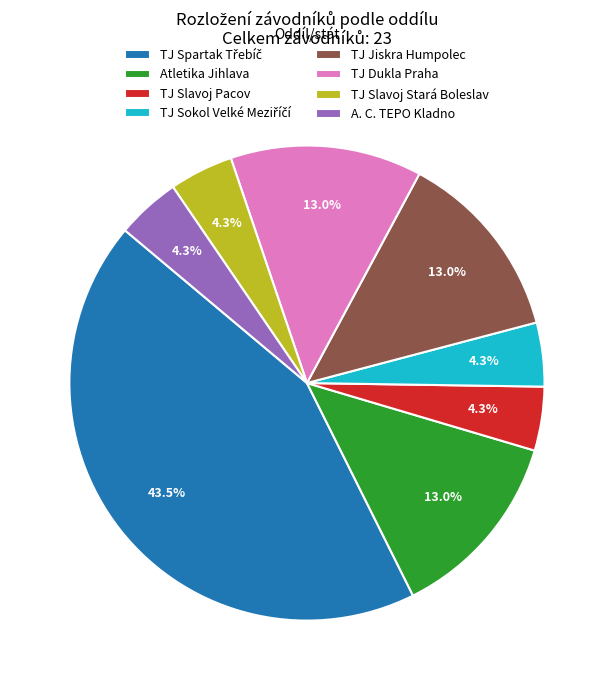

True or false: TJ Slavoj Pacov accounts for 4% of the total.

True